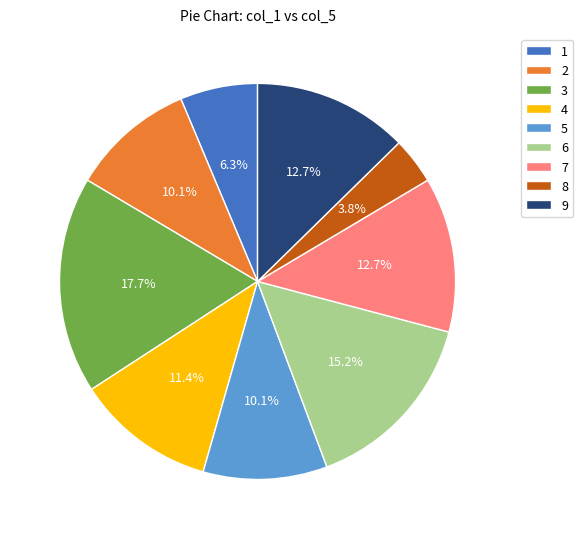

Combined, do 1 and 2 account for over 50%?

No